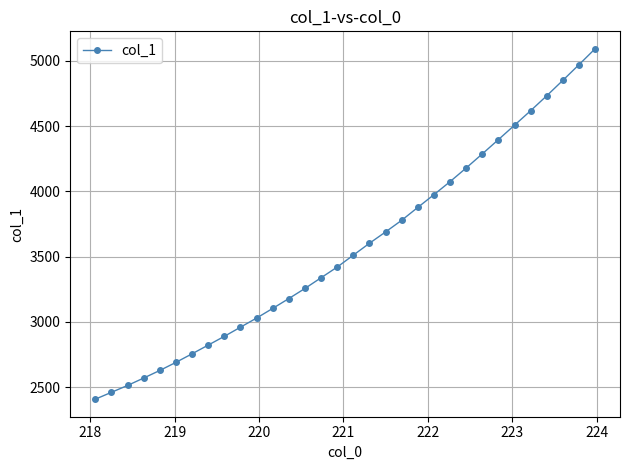

What is the average value?

3566.8